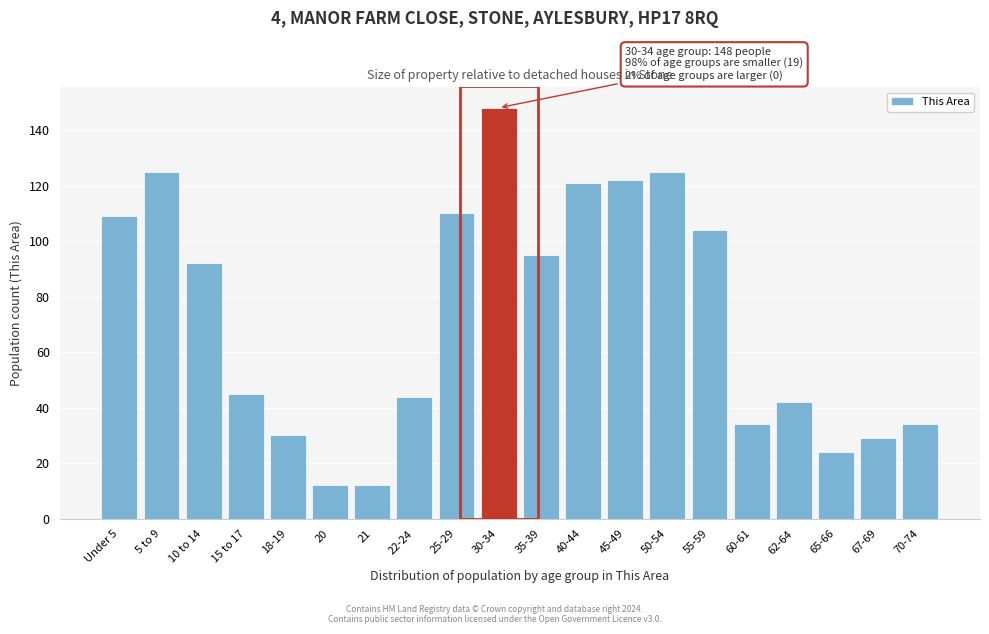

Reading left to right, transcribe all the data shown in this chart.

Under 5=109	5 to 9=125	10 to 14=92	15 to 17=45	18-19=30	20=12	21=12	22-24=44	25-29=110	30-34=148	35-39=95	40-44=121	45-49=122	50-54=125	55-59=104	60-61=34	62-64=42	65-66=24	67-69=29	70-74=34